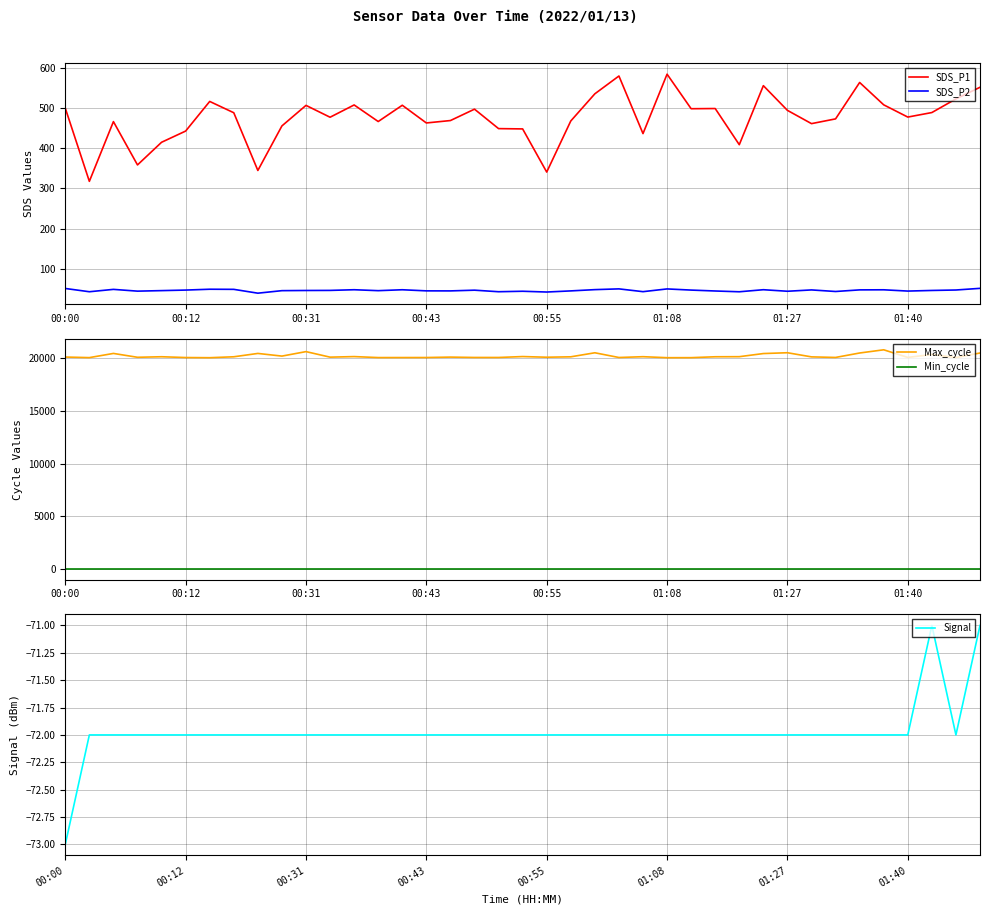

The value of Max_cycle at 8 is 8367.8. True or false?

False